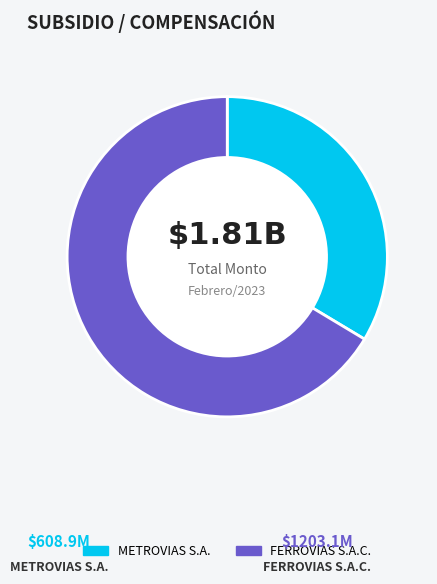

Which slice represents more than half of the pie?

FERROVIAS S.A.C.